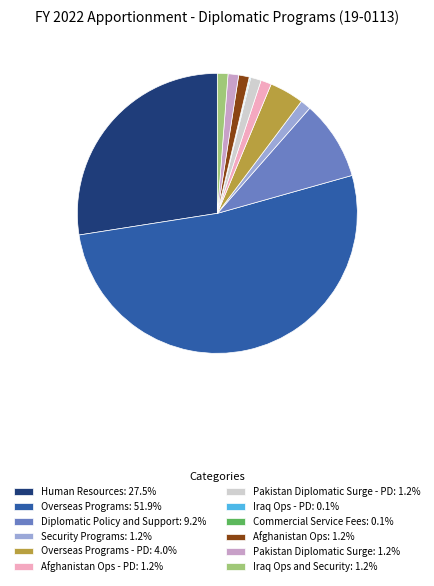

Approximately how many times larger is the value at Afghanistan Ops - PD: 1.2% compared to Pakistan Diplomatic Surge - PD: 1.2%?

1.0